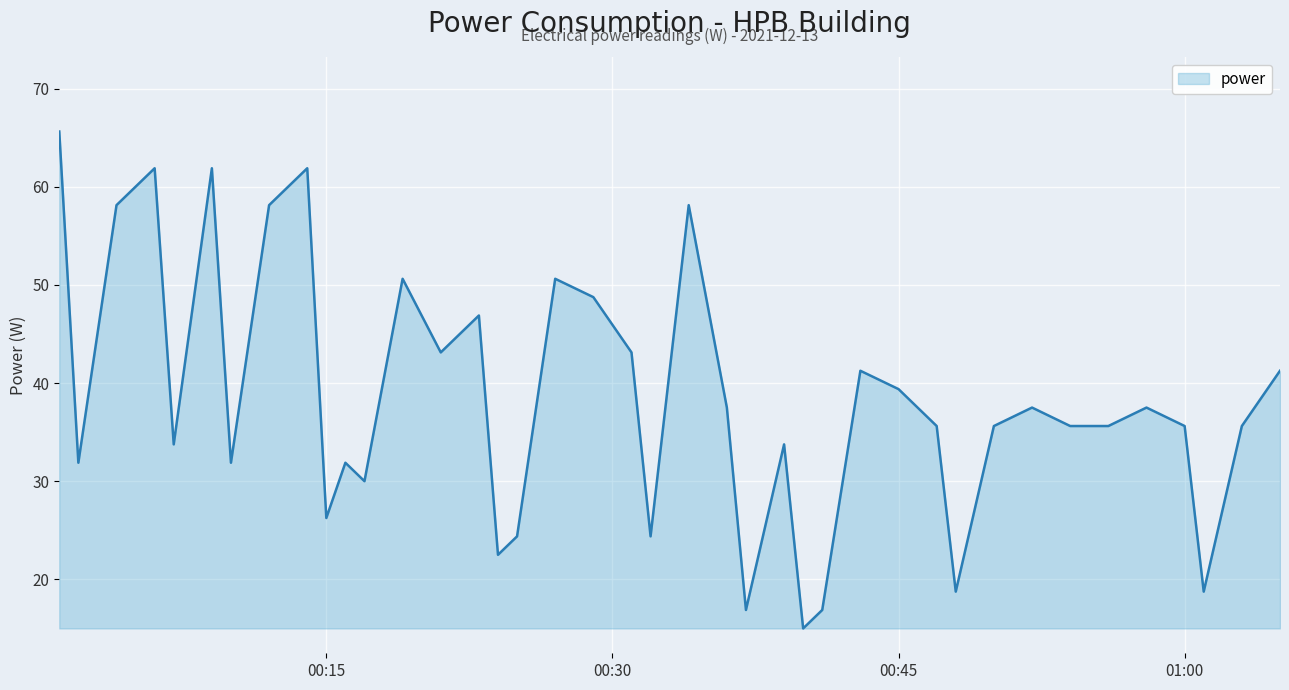

What is the difference between the maximum and minimum values?

50.6